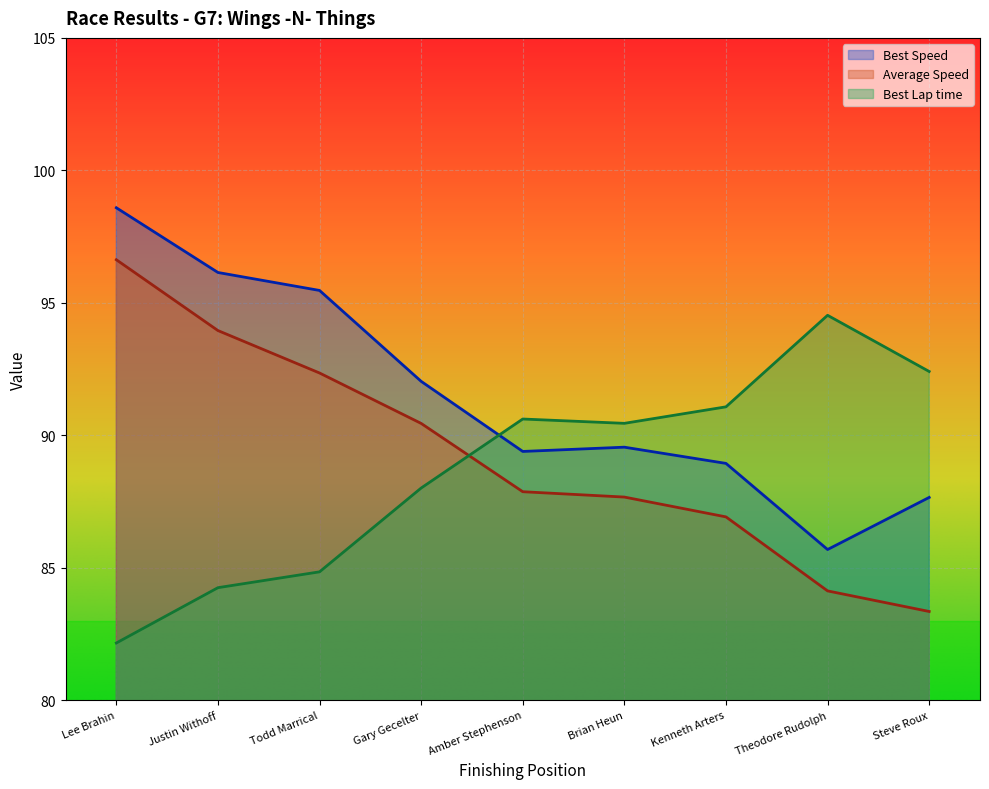

What is the difference between the Best Lap time values at Amber Stephenson and Lee Brahin?

8.5